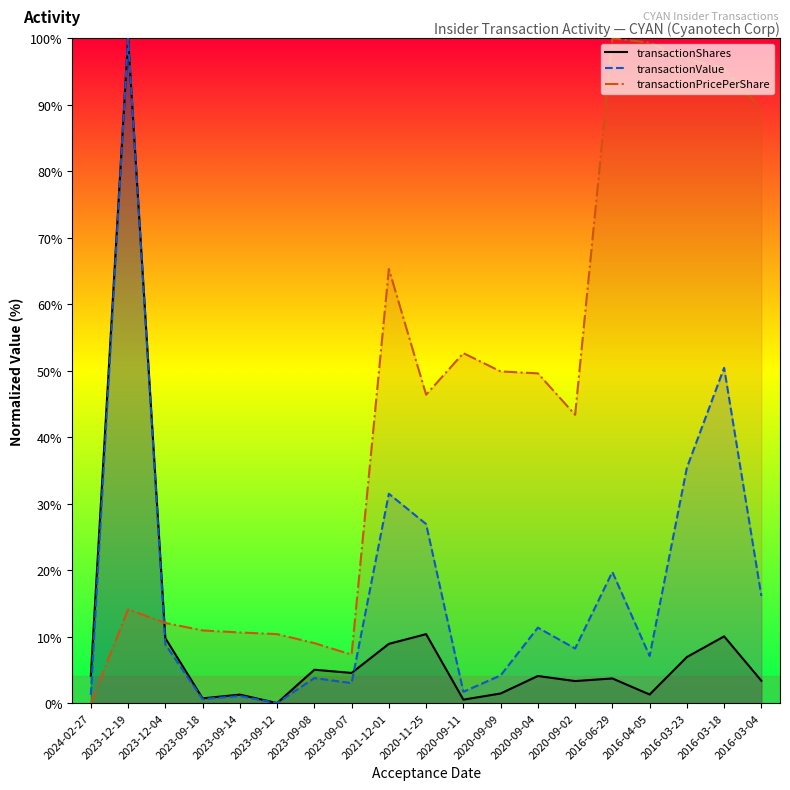

Rank the series by their average value, from highest to lowest.

transactionPricePerShare, transactionValue, transactionShares